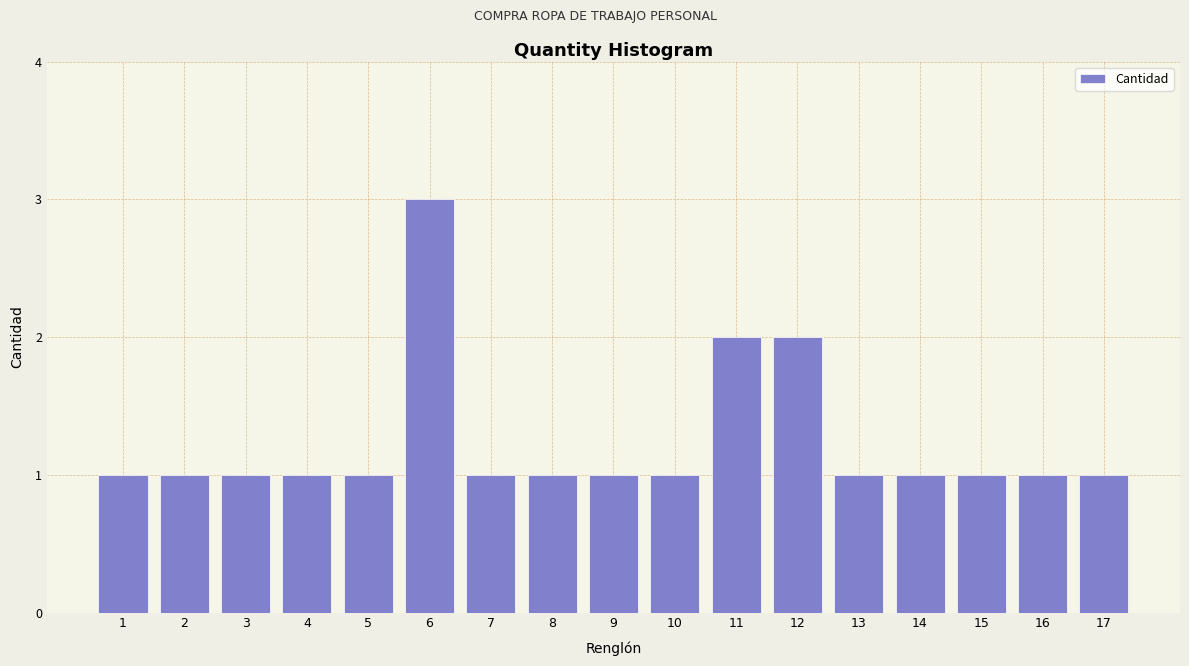

Reading left to right, list all the values displayed in this chart.

1=1	2=1	3=1	4=1	5=1	6=3	7=1	8=1	9=1	10=1	11=2	12=2	13=1	14=1	15=1	16=1	17=1